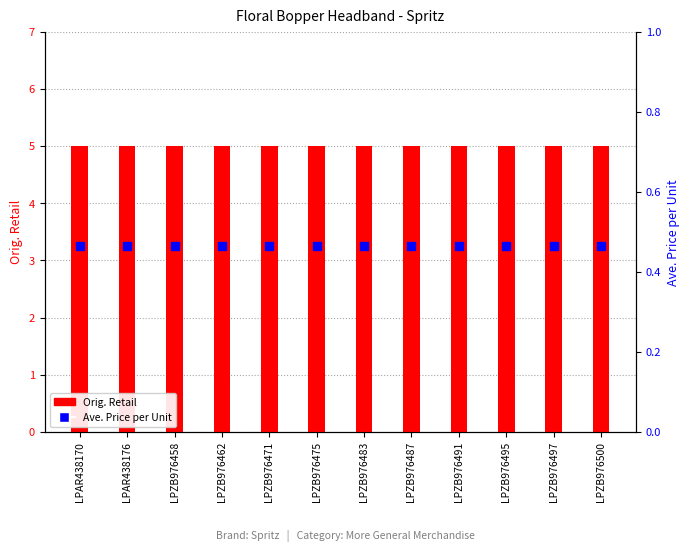

At which category is the sum across all series the highest?

LPAR438170